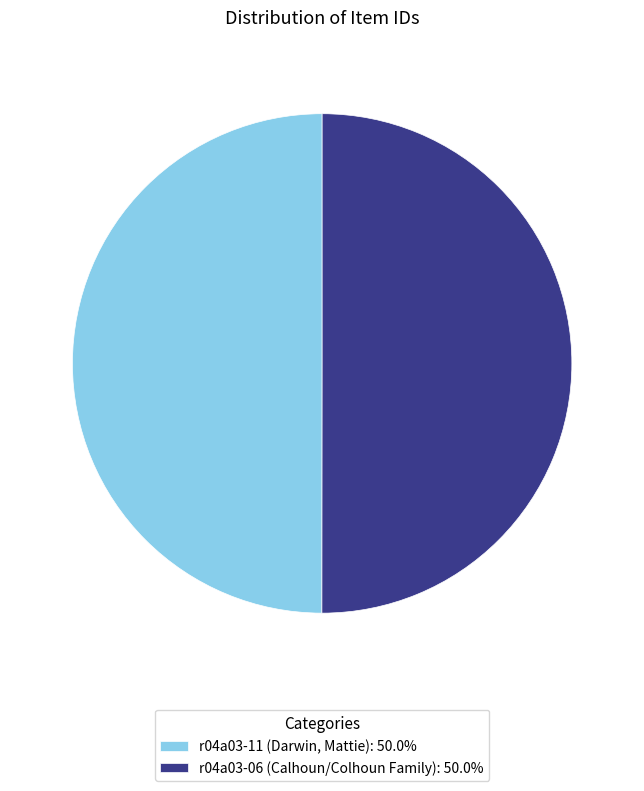

Combined, do r04a03-11 (Darwin, Mattie): 50.0% and r04a03-06 (Calhoun/Colhoun Family): 50.0% account for over 50%?

Yes